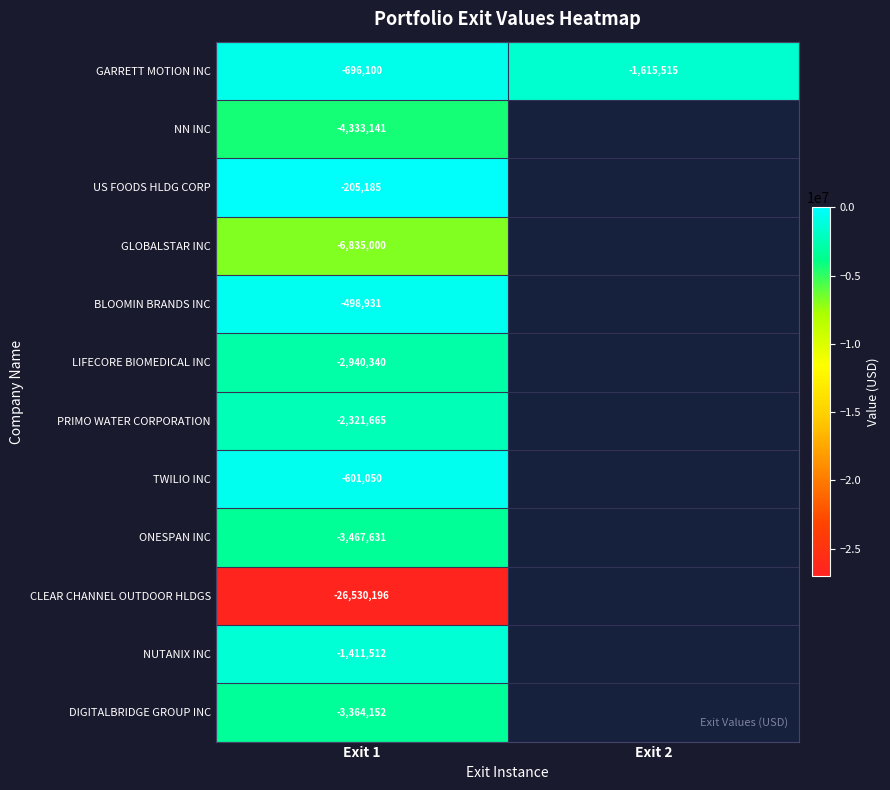

The value of ONESPAN INC at Exit 1 is -3467631. True or false?

True